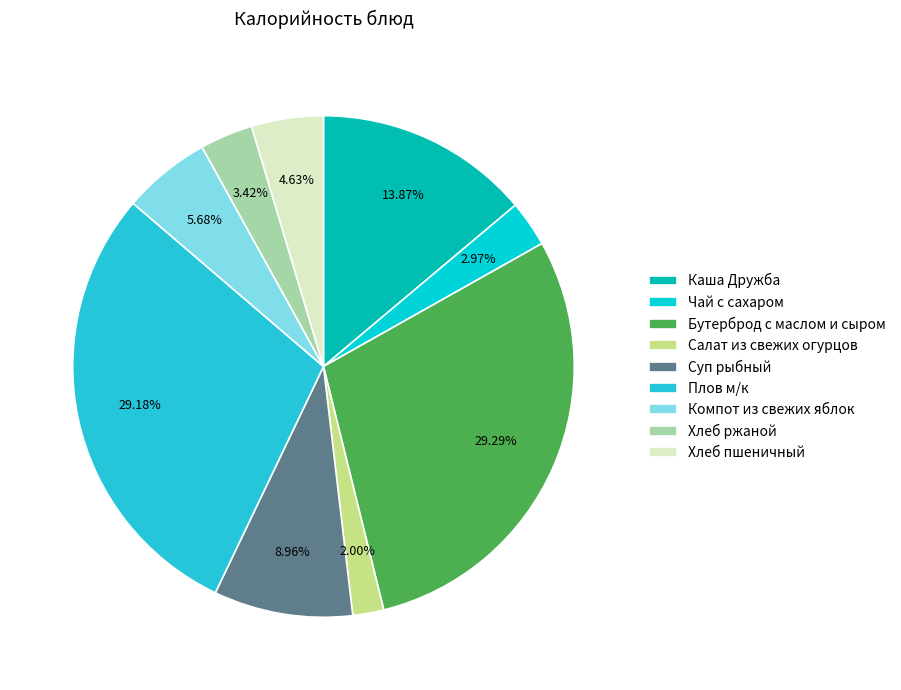

What percentage is NOT represented by Бутерброд с маслом и сыром?

70.7%